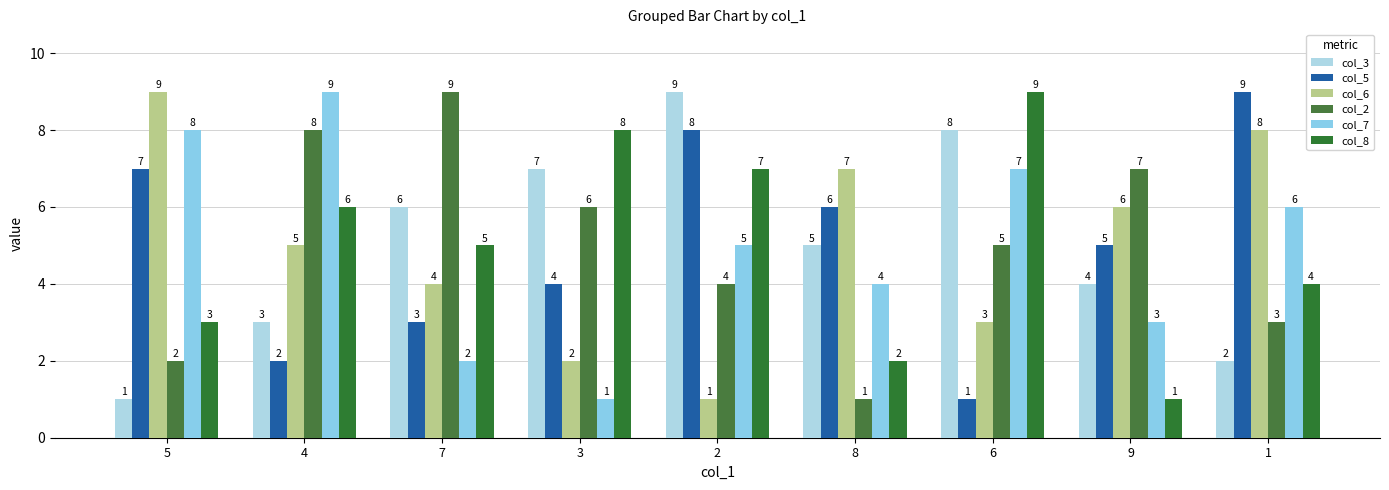

At 1, list the series in order from largest to smallest.

col_5, col_6, col_7, col_8, col_2, col_3